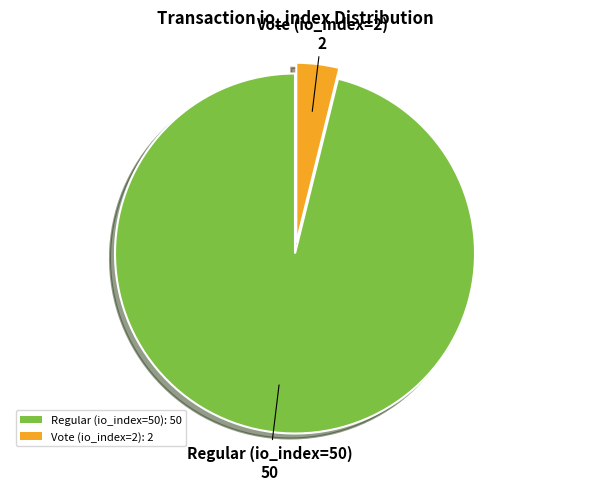

Combined, do Regular (io_index=50) and Vote (io_index=2) account for over 50%?

Yes